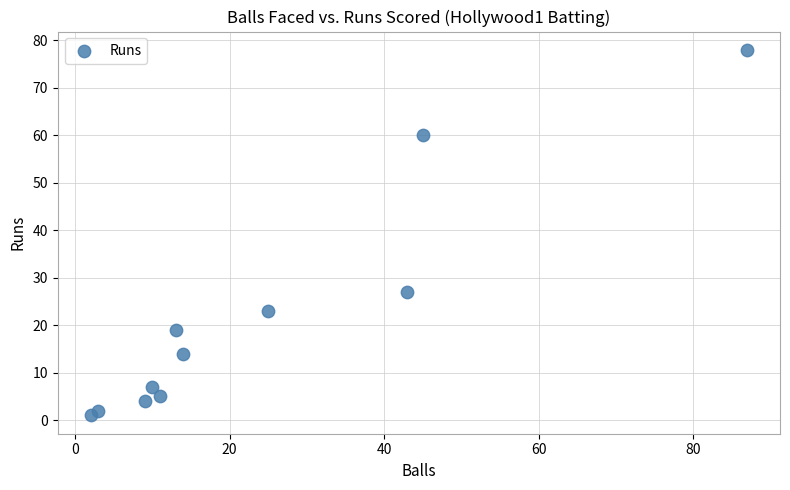

What Y value in the scatter plot is closest to 39?

27